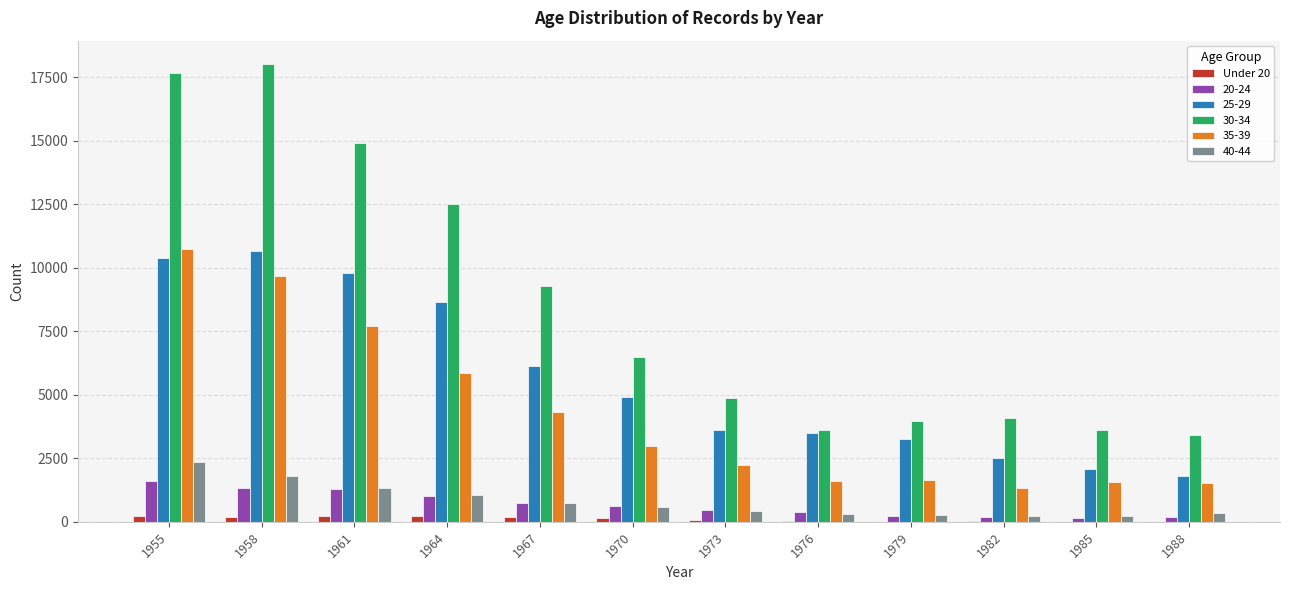

Which series has the largest total across all categories?

30-34